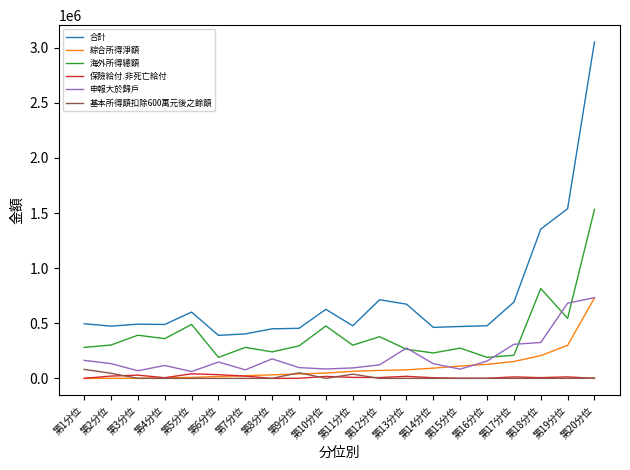

What is the sum of all 保險給付.非死亡給付 values?

244521